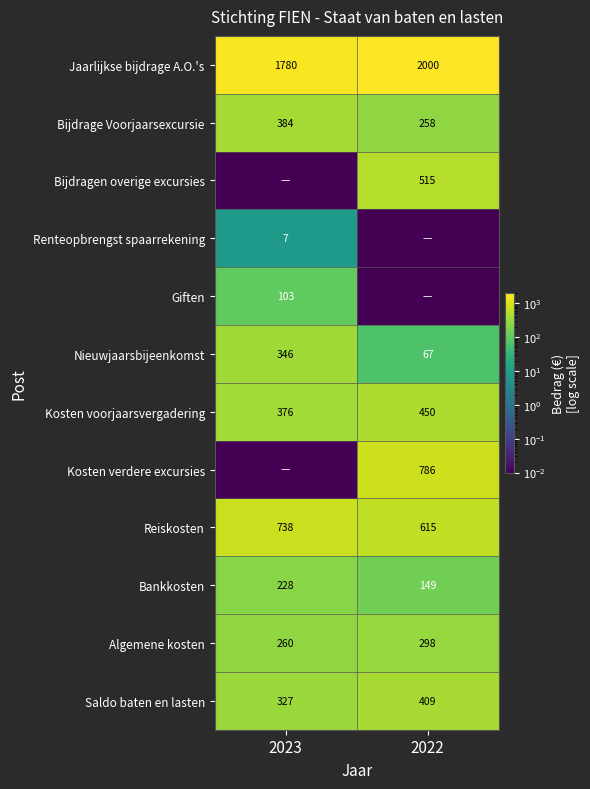

At 2022, list the series in order from largest to smallest.

Jaarlijkse bijdrage A.O.'s, Kosten verdere excursies, Reiskosten, Bijdragen overige excursies, Kosten voorjaarsvergadering, Saldo baten en lasten, Algemene kosten, Bijdrage Voorjaarsexcursie, Bankkosten, Nieuwjaarsbijeenkomst, Renteopbrengst spaarrekening, Giften